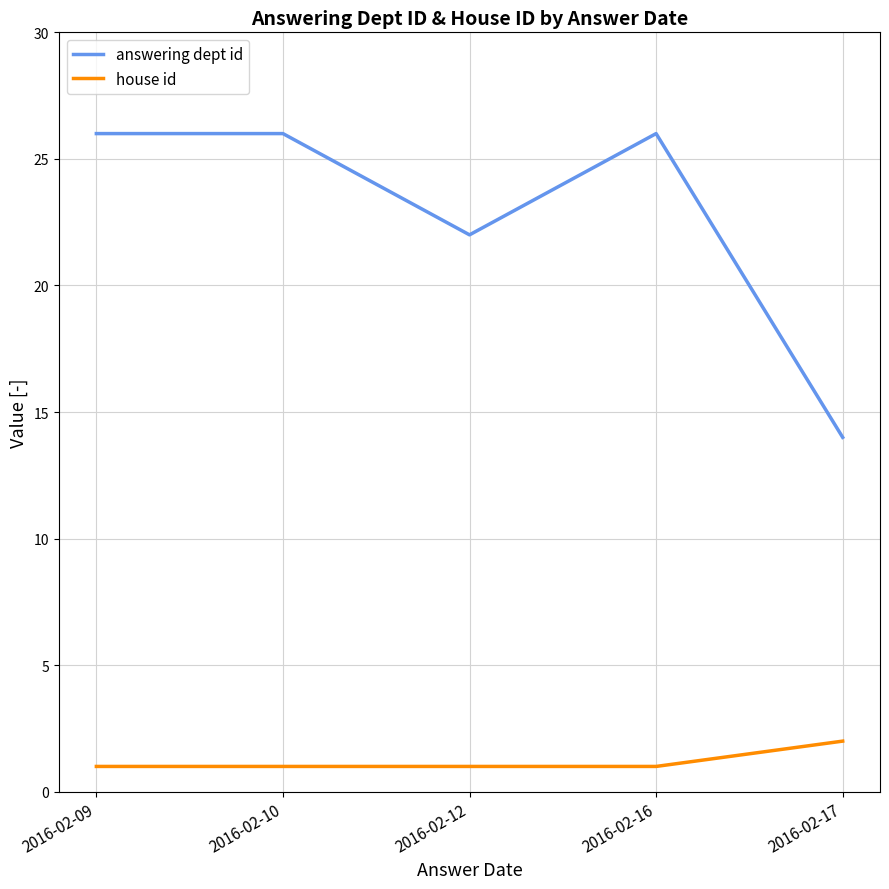

The value of house id at 2016-02-09 is 1. True or false?

True